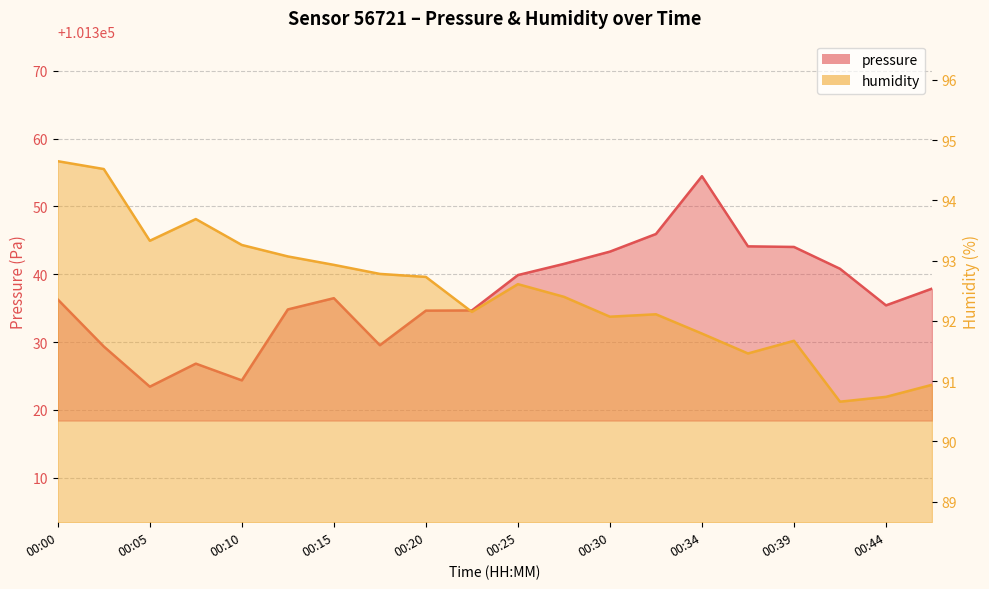

What is the highest value of the pressure series?

101354.5